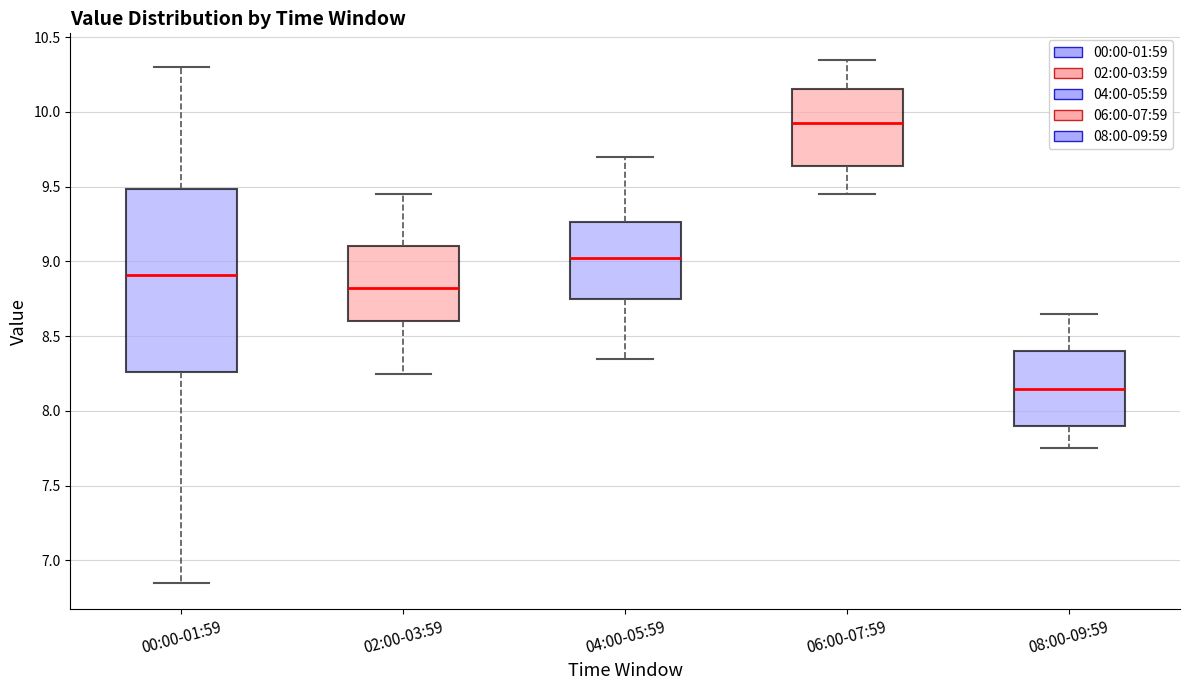

Where does the upper whisker of the box for 06:00-07:59 end on the y-axis? The values are not printed on the chart, so give them approximately, as read against the axis.

10.35